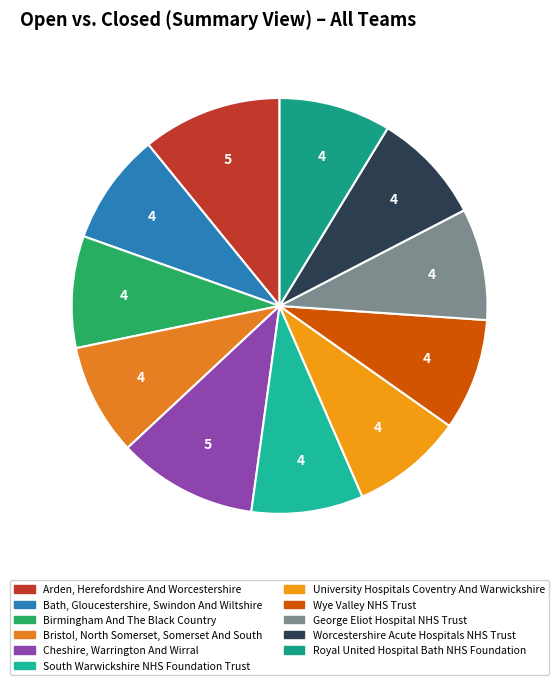

What is the smallest slice in the pie chart?

Bath, Gloucestershire, Swindon And Wiltshire